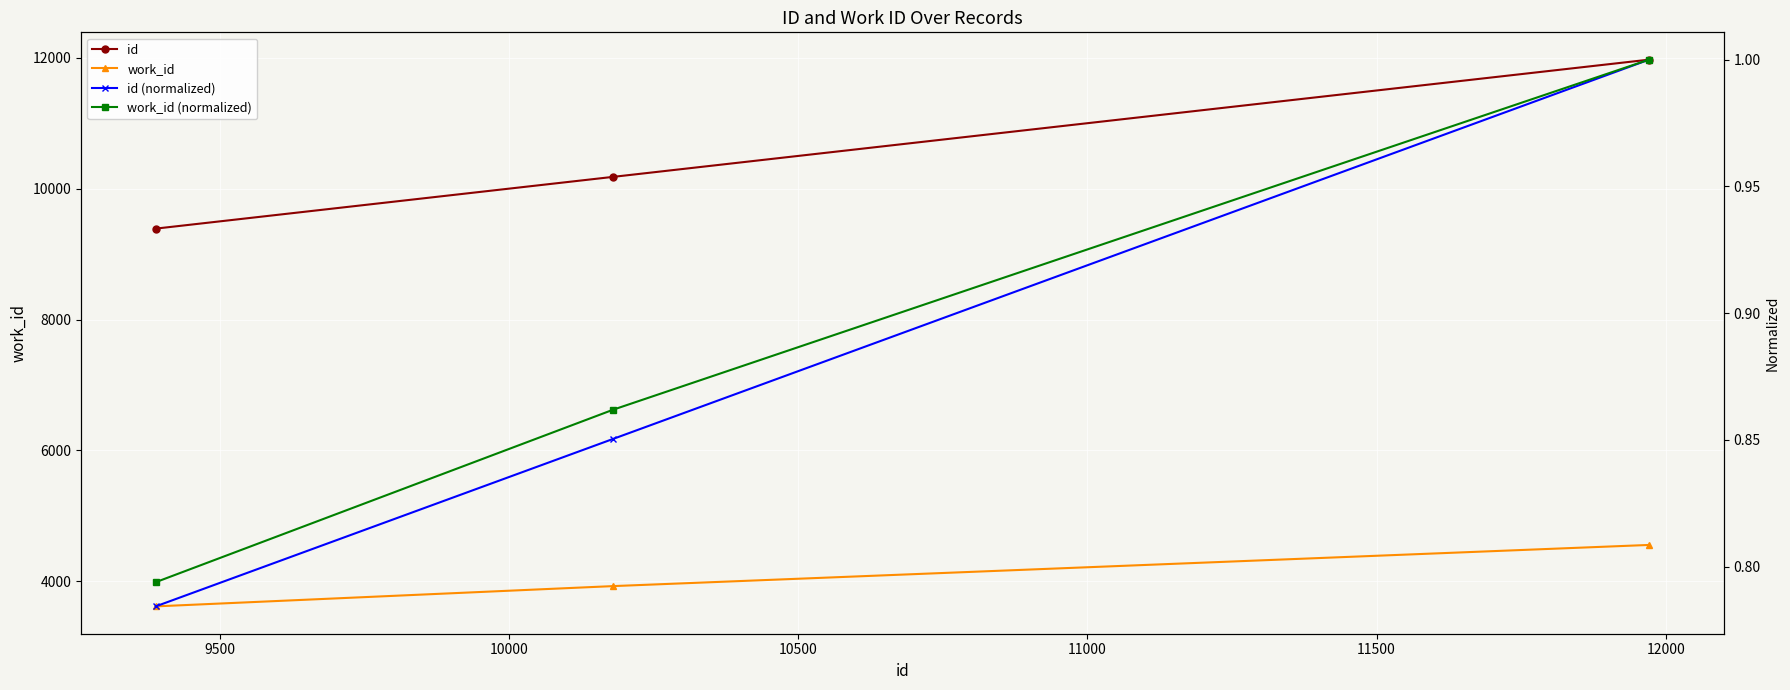

What is the value of the work_id point at the 2nd from the left?

3926